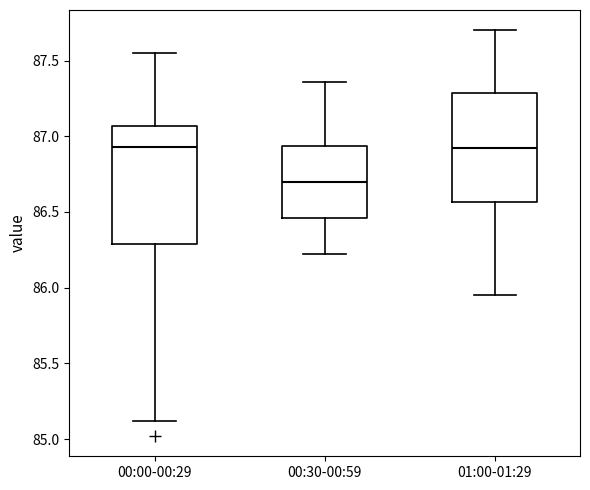

Where does the lower whisker of the box for 00:00-00:29 end on the y-axis? The values are not printed on the chart, so give them approximately, as read against the axis.

85.10